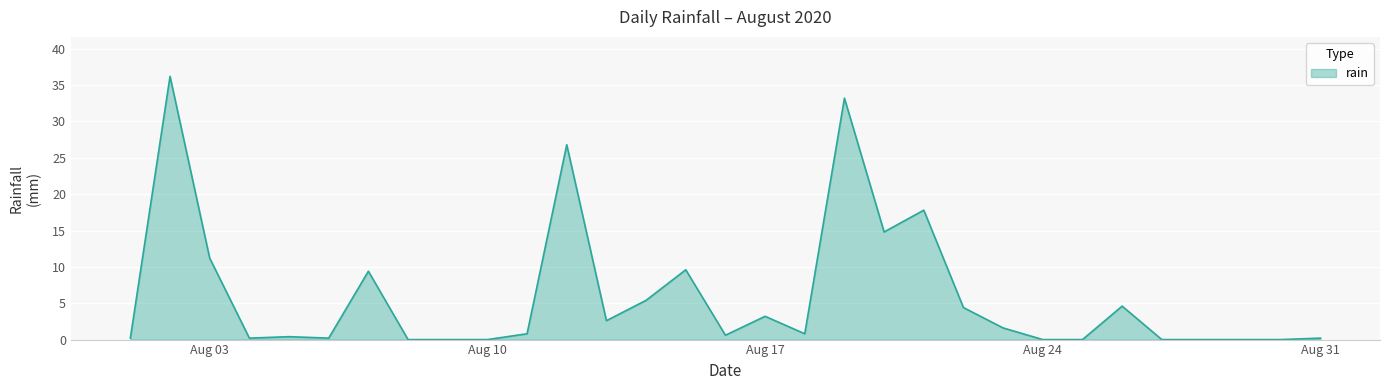

What is the greatest value displayed?

36.2